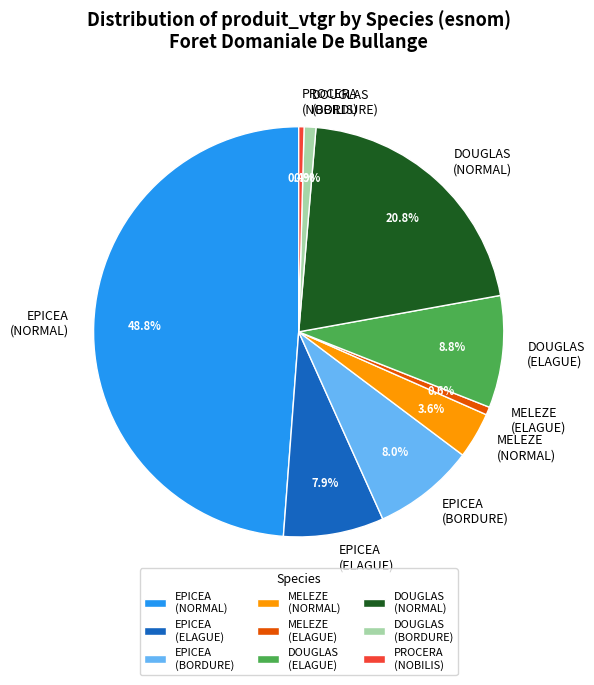

Is there a majority slice in this chart?

No